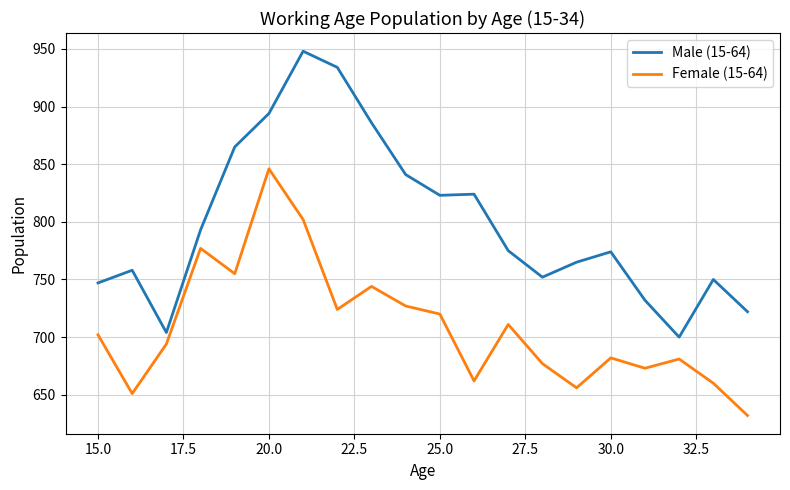

True or false: Male (15-64) and Female (15-64) intersect in this chart.

False